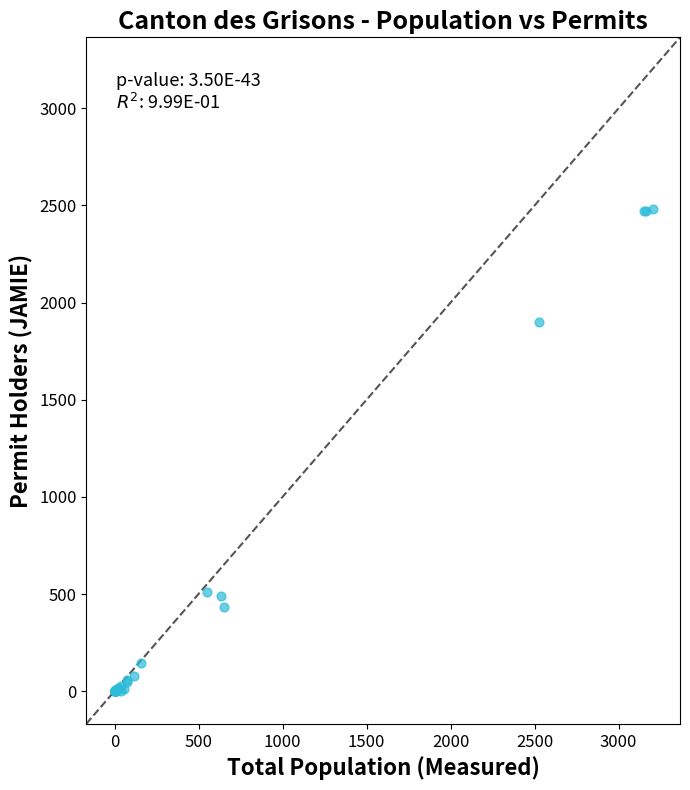

What Y value in the scatter plot is closest to 1240?

1902